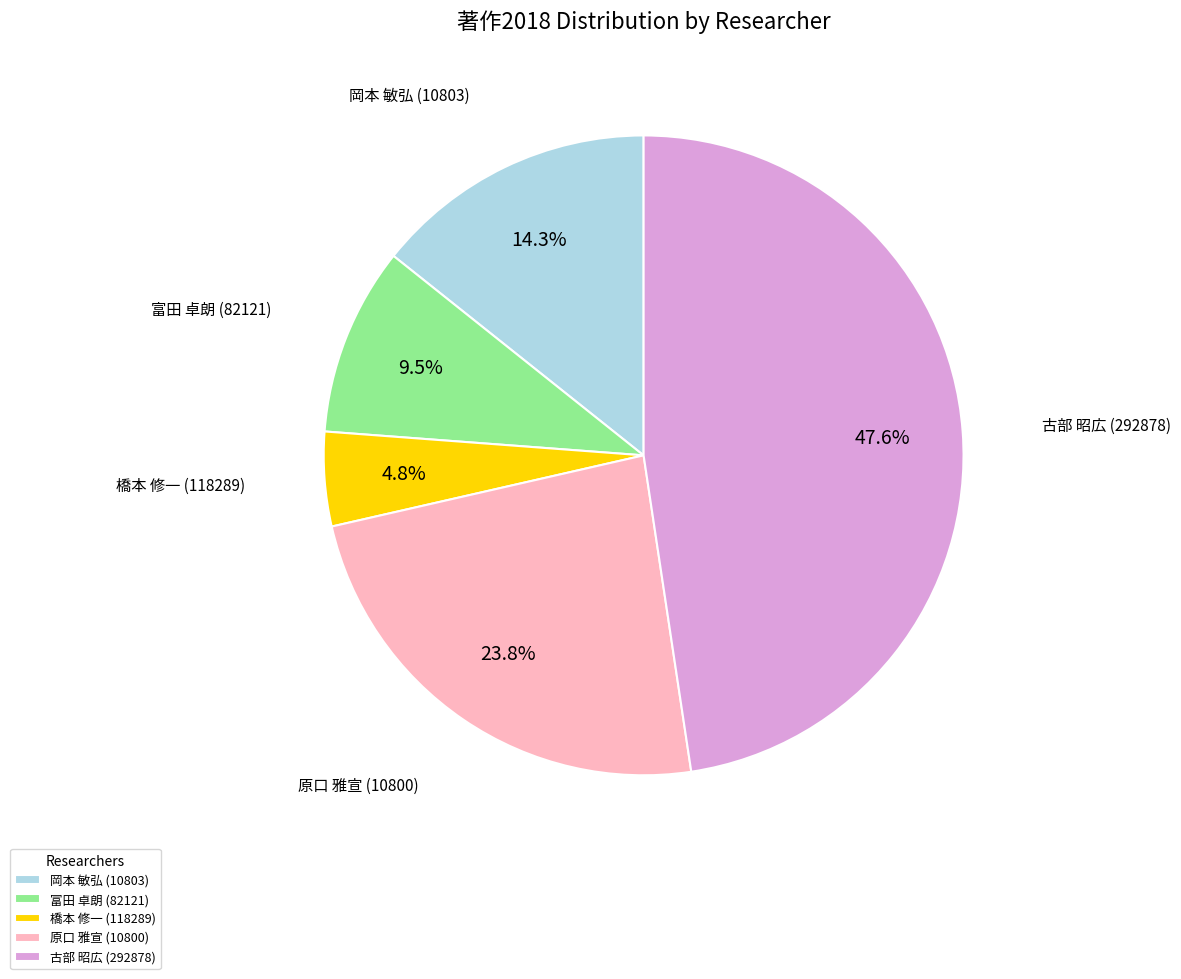

Which slice is the largest?

古部 昭広 (292878)